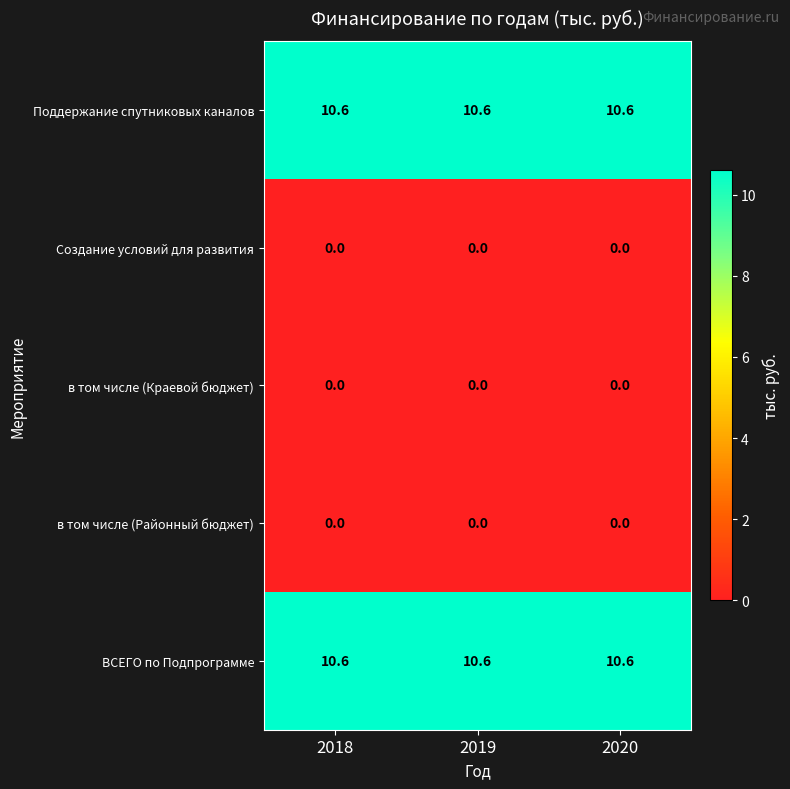

Count the number of categories in the chart.

3